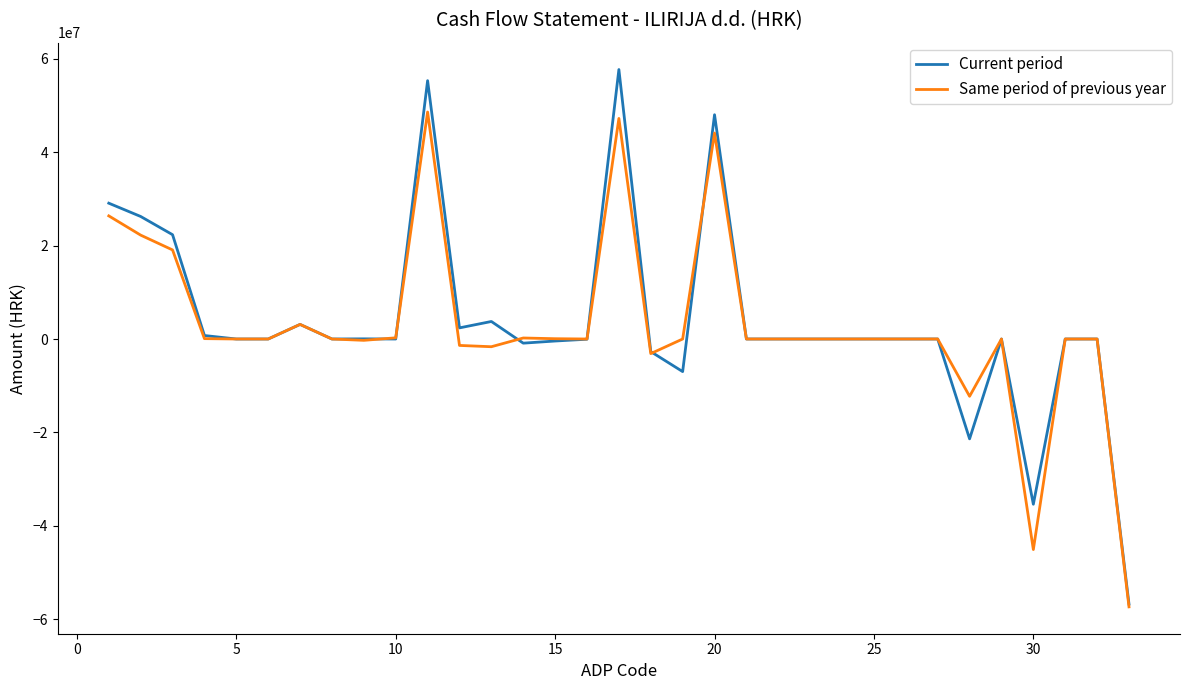

List the series in order of their peak value, lowest first.

Same period of previous year, Current period